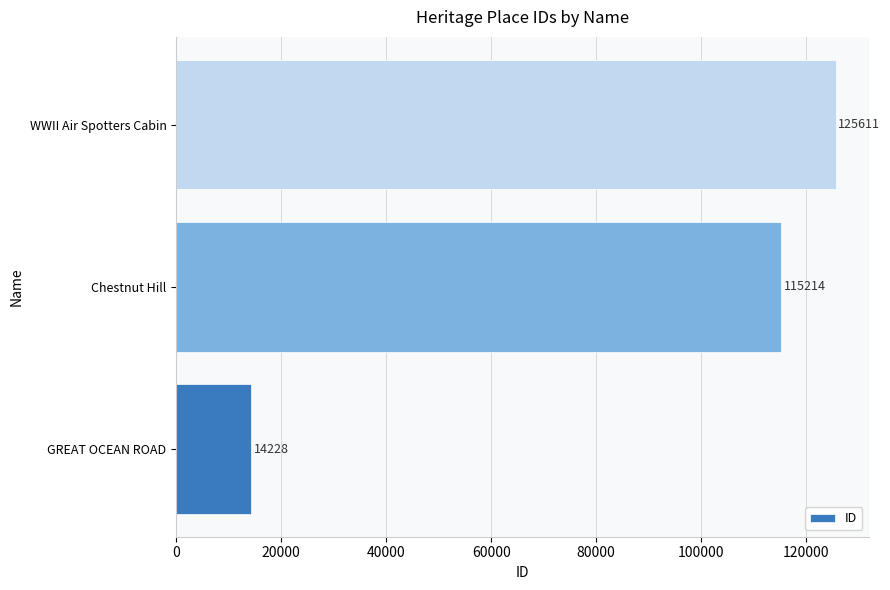

Where is the data nearest to the value 69919?

Chestnut Hill